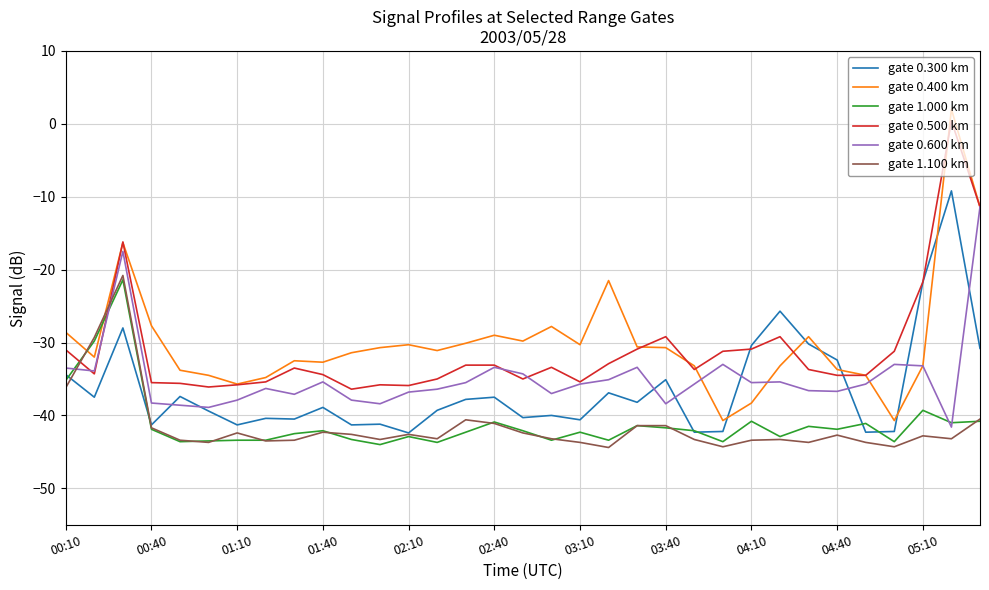

Does the chart display data point markers on the line(s)?

No